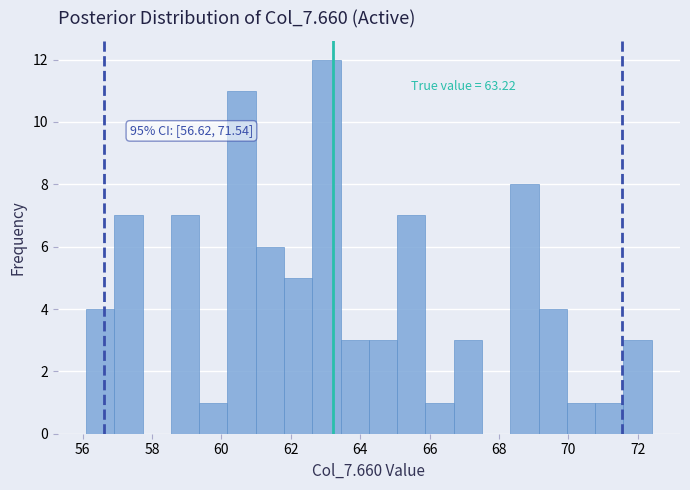

Which range on the x-axis has the tallest bar?

62.6 to 63.4